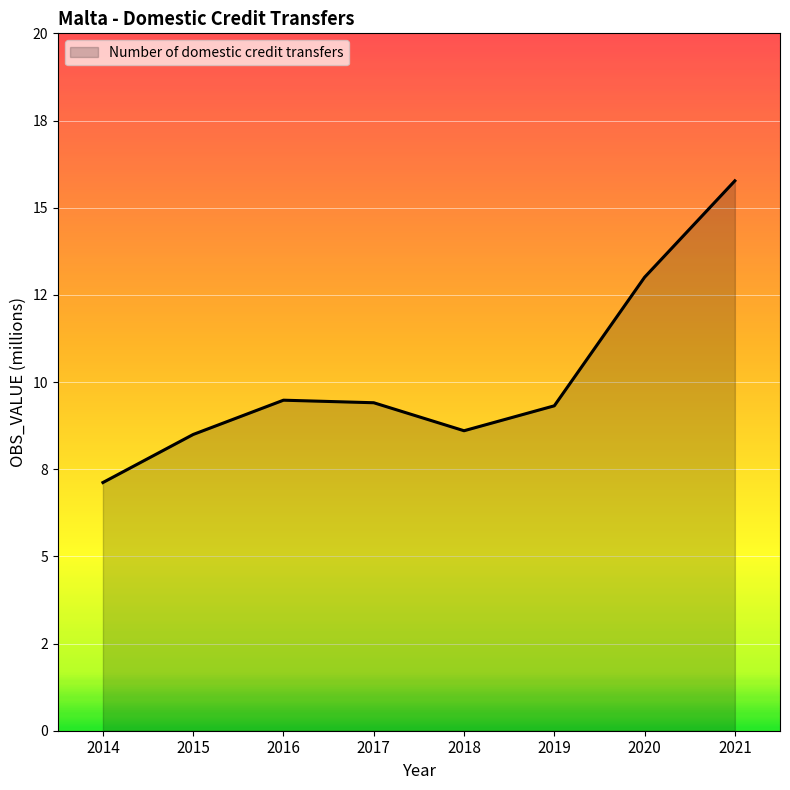

Is this an area chart (filled region under the line)?

Yes